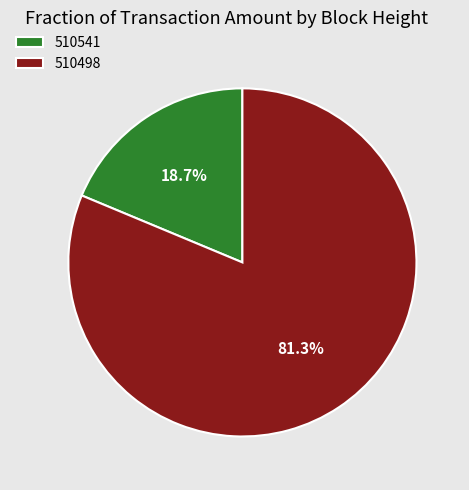

What is the total percentage of 510498 and 510541?

100.0%